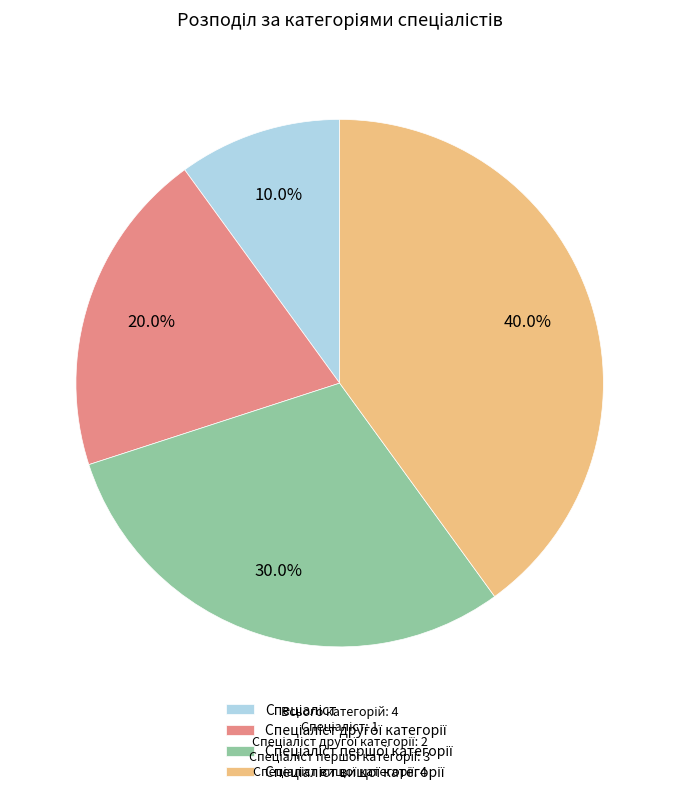

To the nearest percent, what is the average slice percentage?

25%